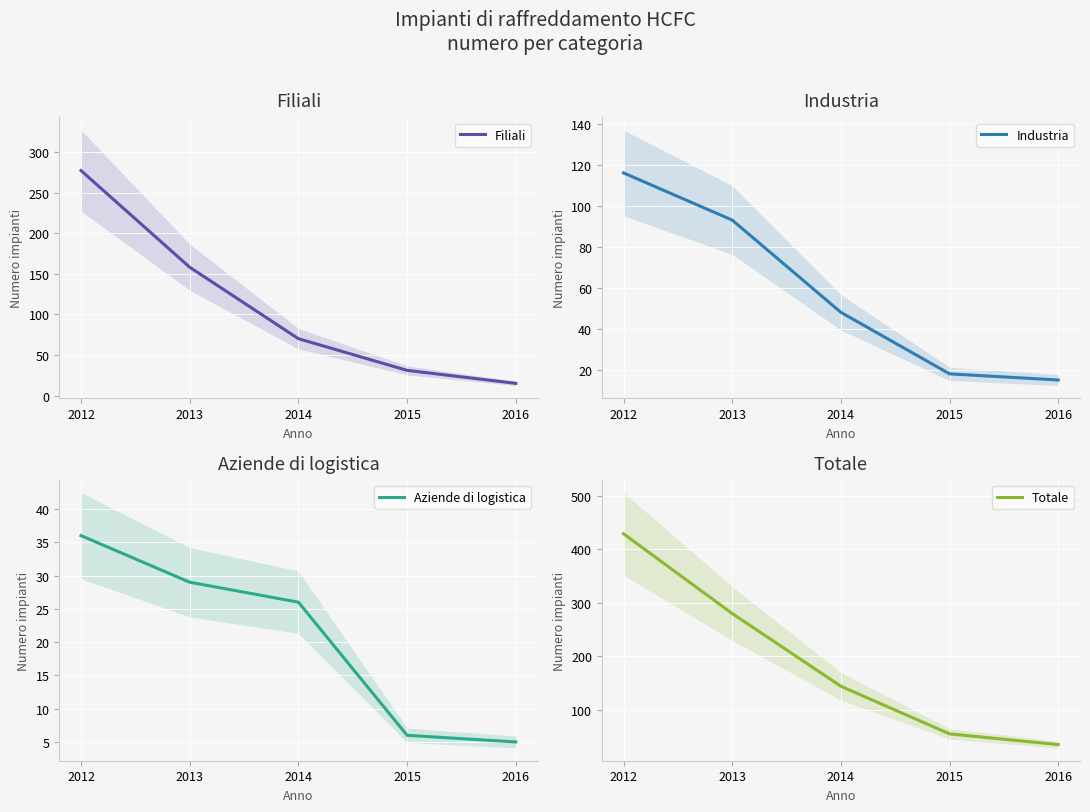

How many data points in Totale are less than 144?

2